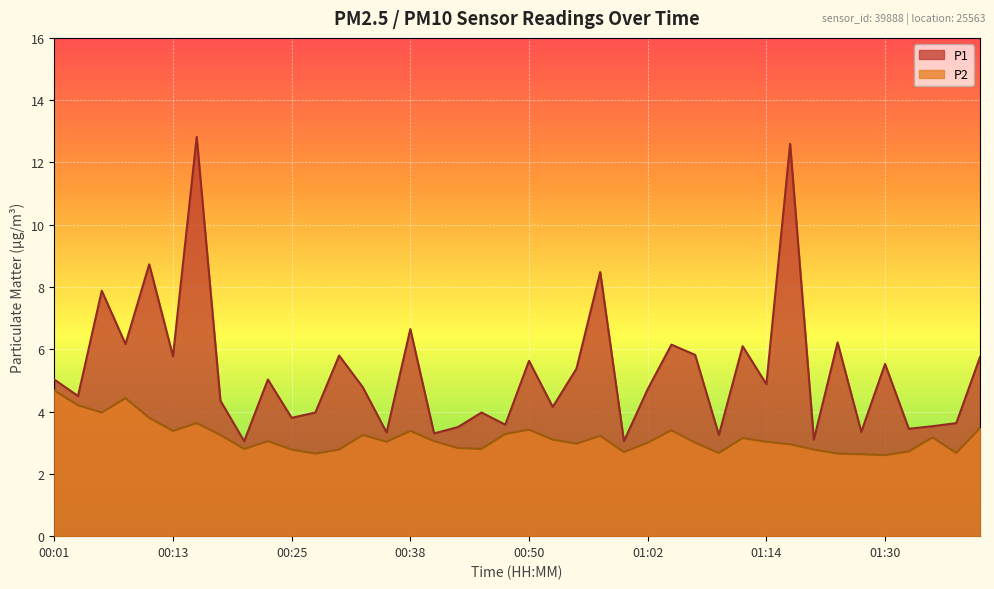

What is the sum of the P1 values at 00:38 and 00:28?

10.6